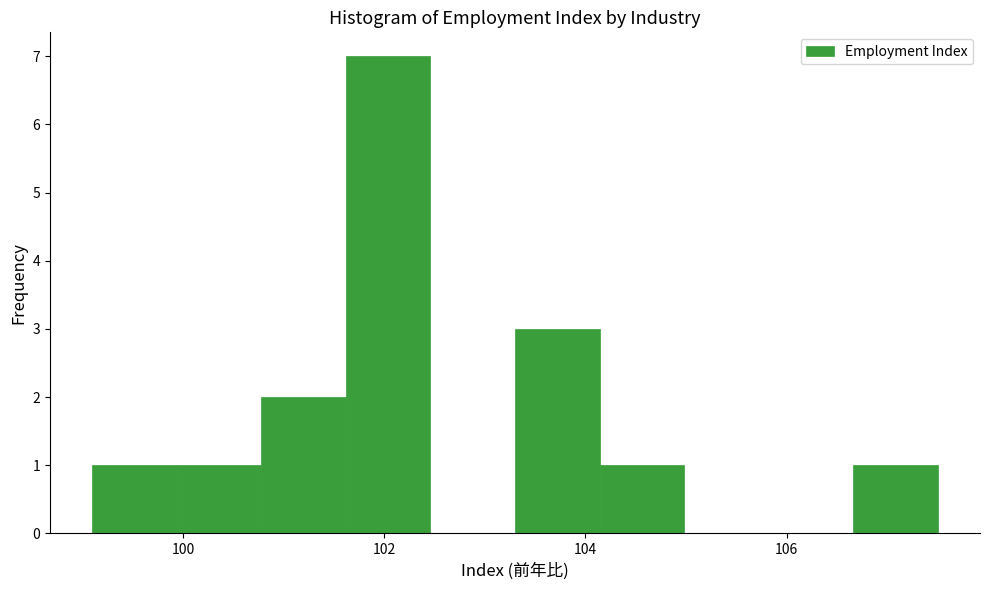

Reading left to right, transcribe this chart: for each bar, give the range it covers on the x-axis and its height. Neither the bar edges nor the heights are printed on the chart, so give them approximately, as read against the axes.

99.10 to 99.94: 1
99.94 to 100.78: 1
100.78 to 101.62: 2
101.62 to 102.46: 7
102.46 to 103.30: 0
103.30 to 104.14: 3
104.14 to 104.98: 1
104.98 to 105.82: 0
105.82 to 106.66: 0
106.66 to 107.50: 1